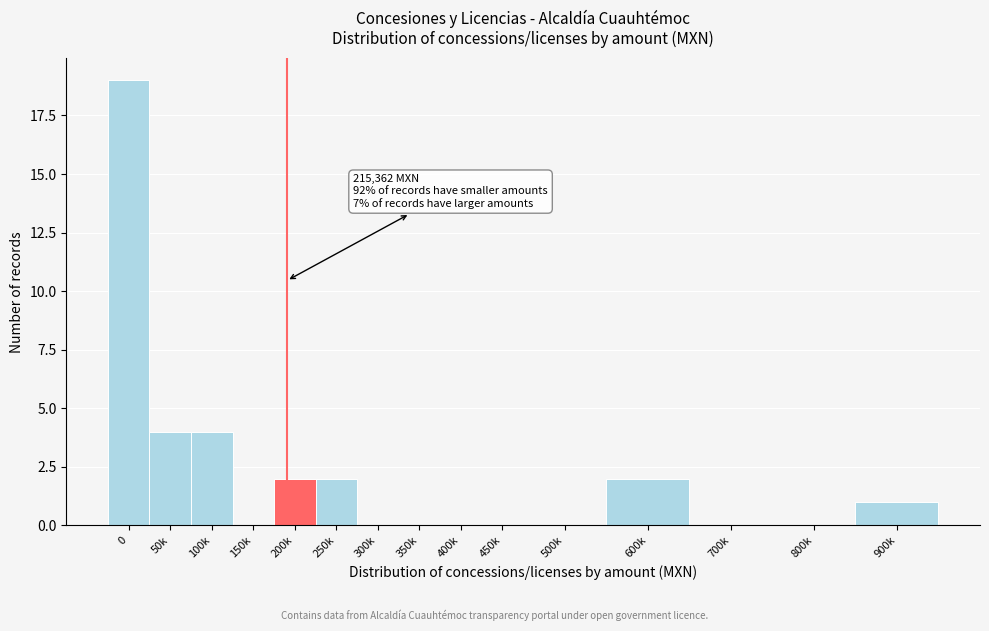

Reading right to left, list all the values displayed in this chart.

900k=1	800k=0	700k=0	600k=2	500k=0	450k=0	400k=0	350k=0	300k=0	250k=2	200k=2	150k=0	100k=4	50k=4	0=19